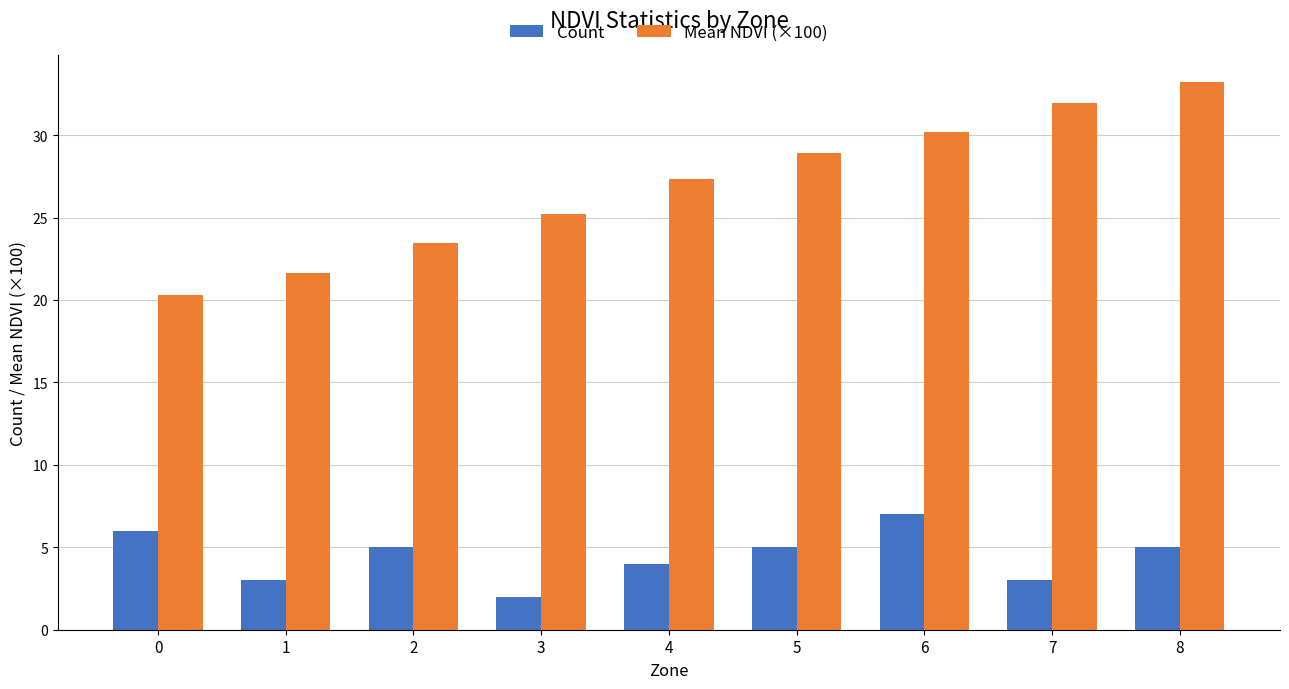

What is the difference between the highest and lowest values at 1?

18.6